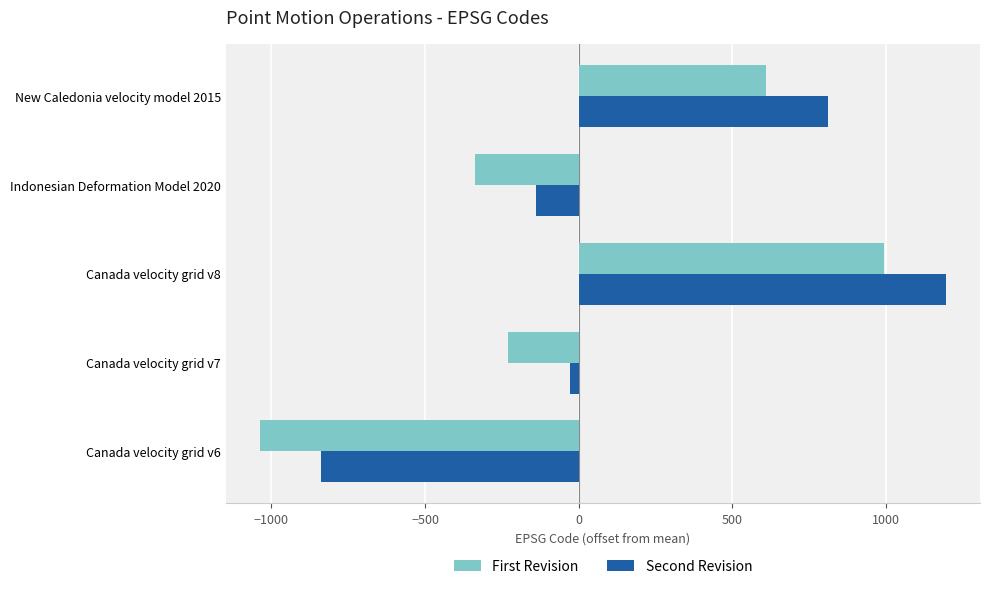

Which series has the largest total across all categories?

Second Revision